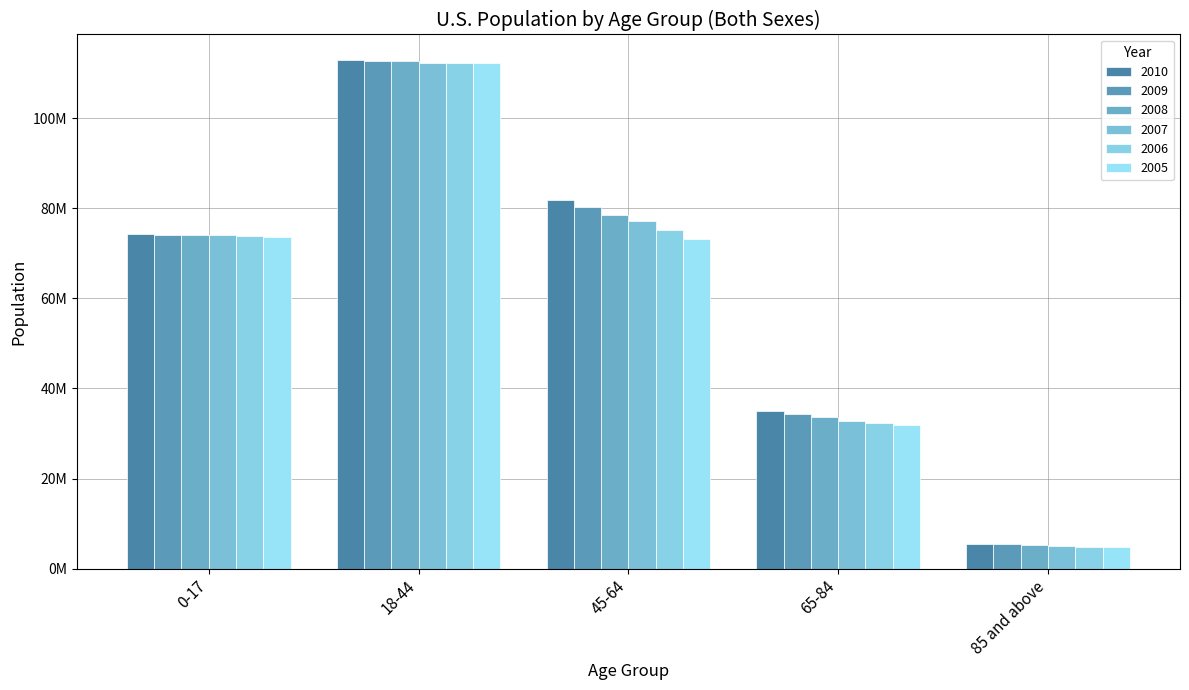

What is the label of the 2nd bar from the left?

18-44